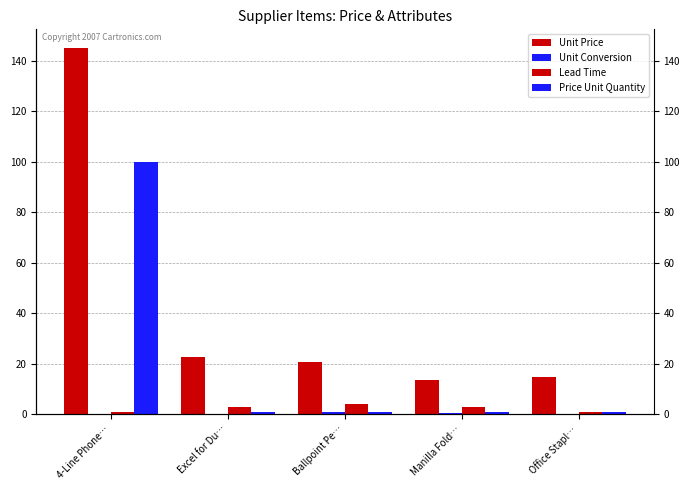

Reading left to right, what are all the values shown in this chart?

Unit Price: 145.1	22.6	20.5	13.6	14.8
Unit Conversion: 0.0	0.1	1.0	0.3	0.2
Lead Time: 1.0	3.0	4.0	3.0	1.0
Price Unit Quantity: 100.0	1.0	1.0	1.0	1.0